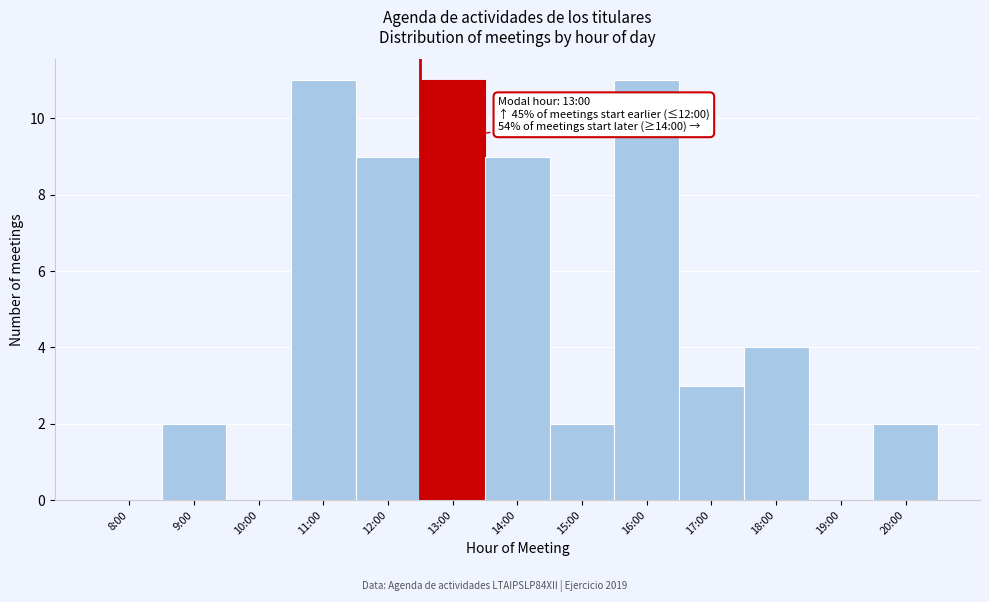

Reading right to left, what are all the values shown in this chart?

20:00=2	19:00=0	18:00=4	17:00=3	16:00=11	15:00=2	14:00=9	13:00=11	12:00=9	11:00=11	10:00=0	9:00=2	8:00=0